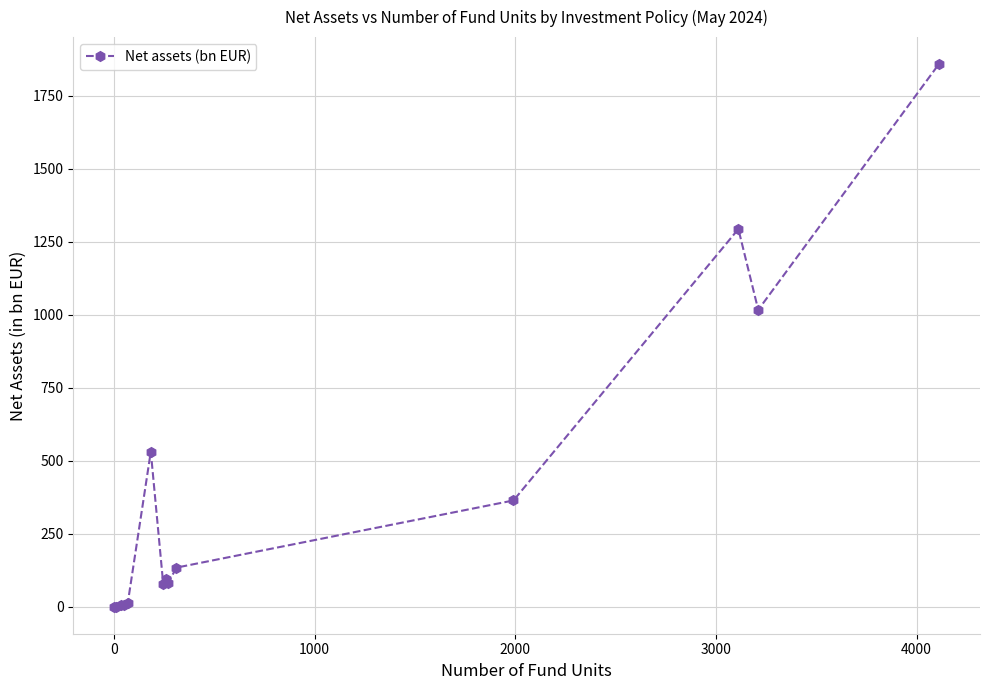

What is the average value?

390.9